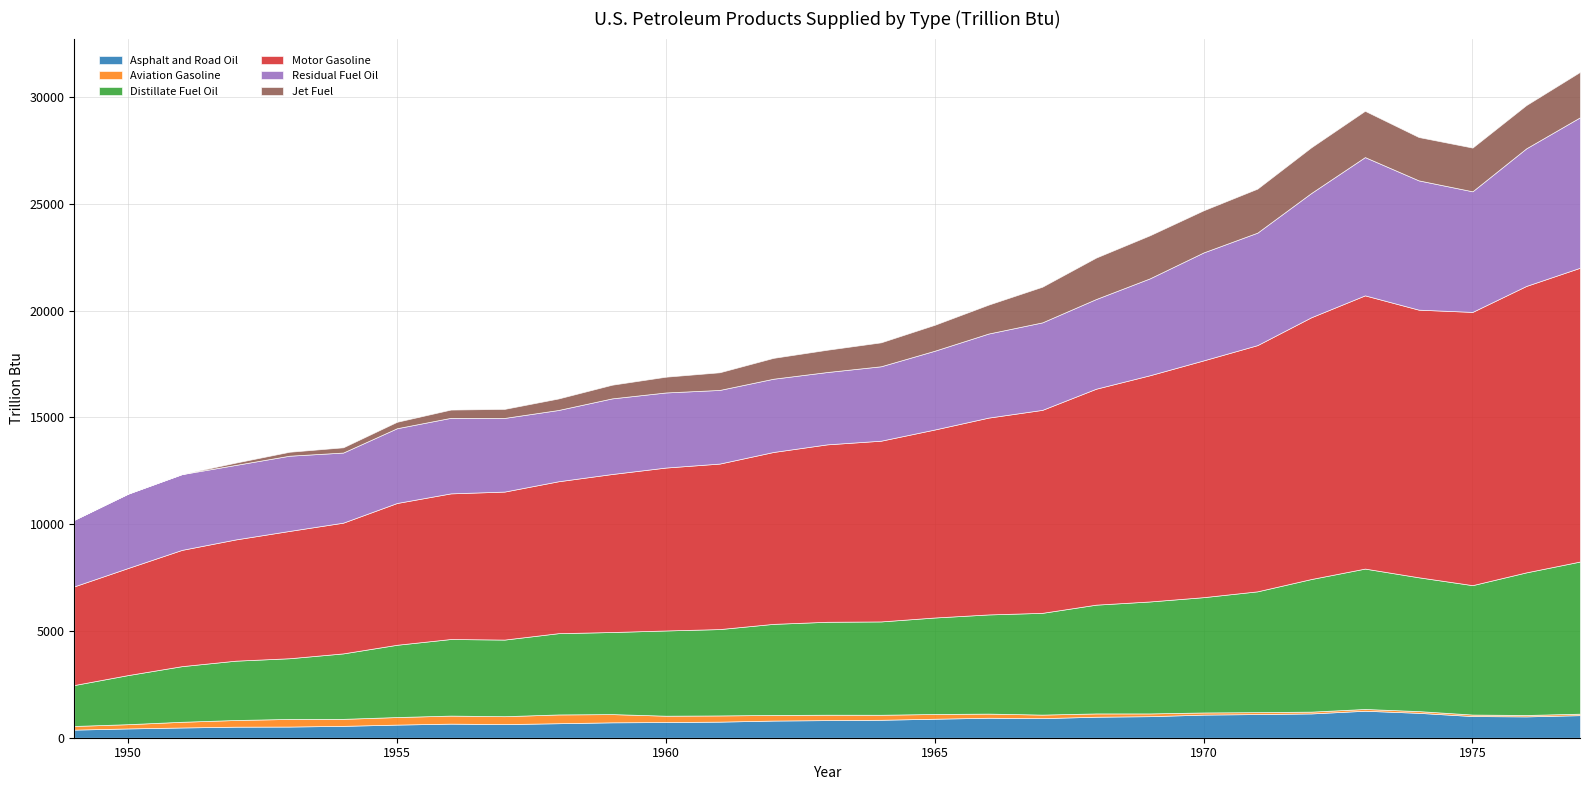

The value of Asphalt and Road Oil at 1958 is 678.8. True or false?

True